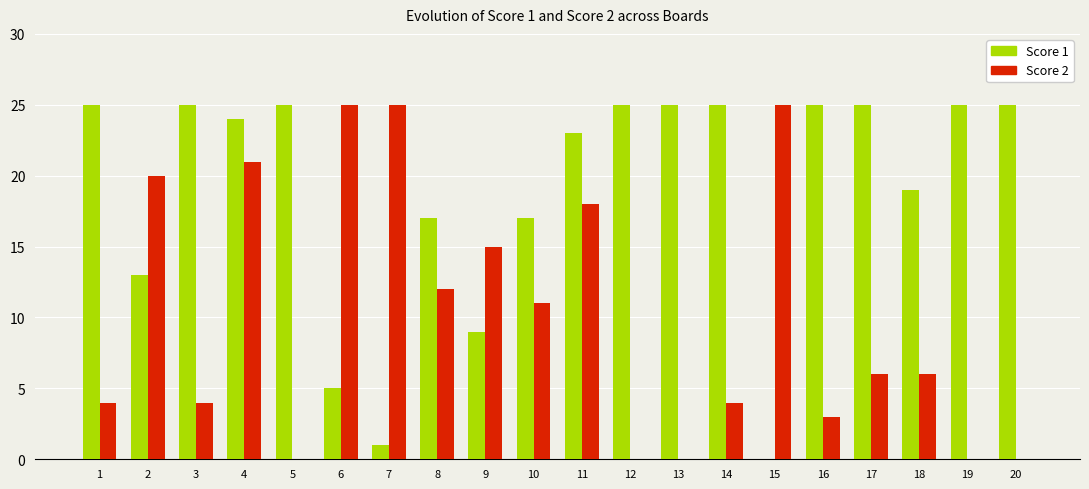

What is the highest value of the Score 2 series?

25